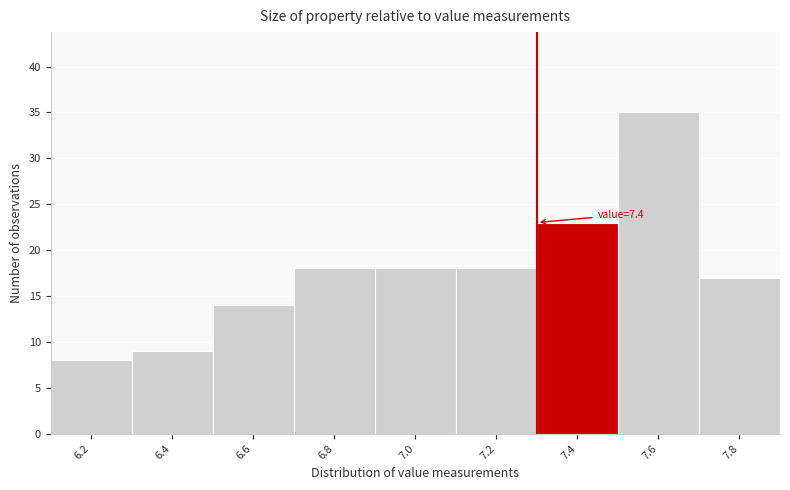

Reading left to right, extract all data points from this chart.

8	9	14	18	18	18	23	35	17